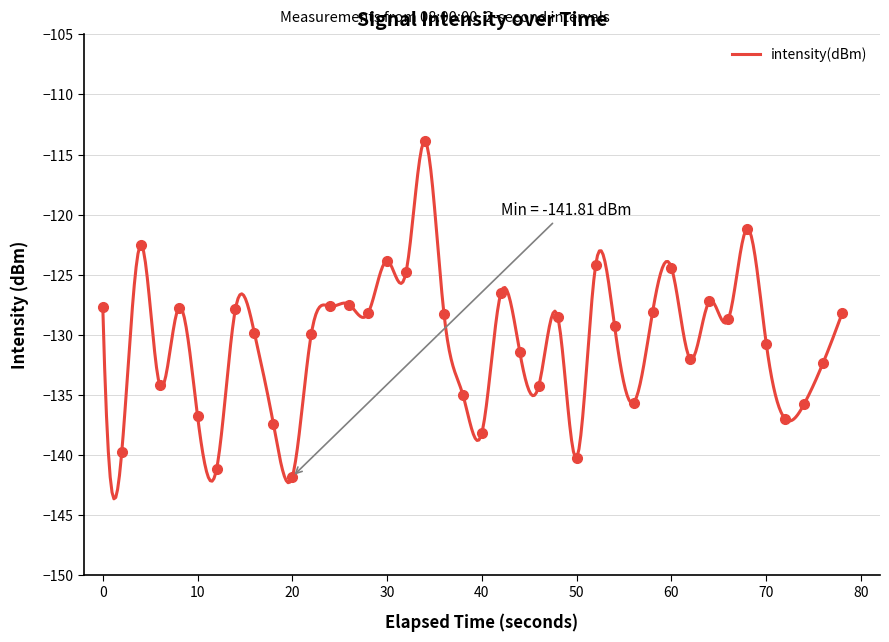

How many interior local peaks (higher than both neighbors) does the data have?

12